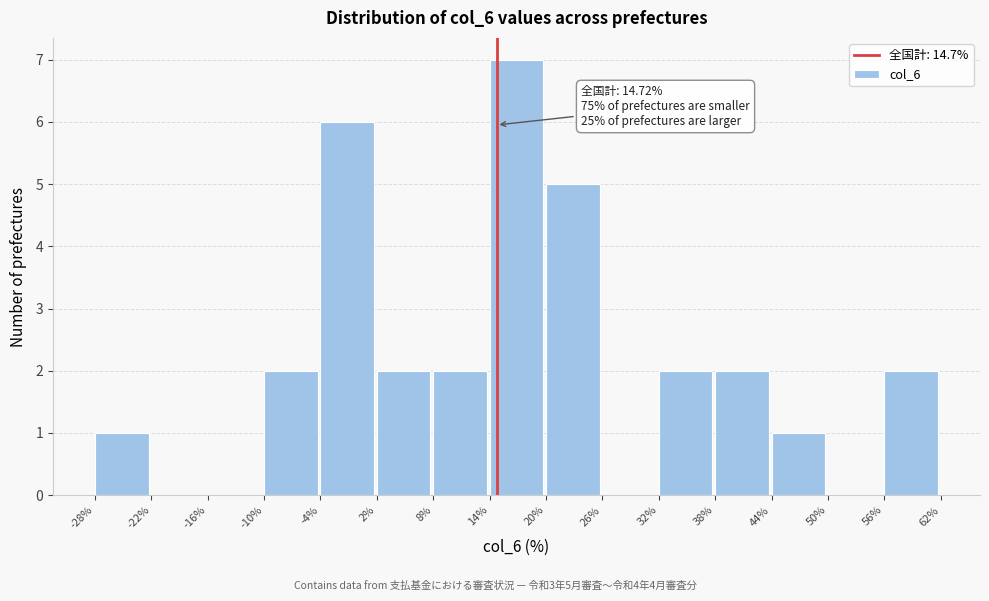

Over which range of the x-axis is the bar tallest?

14% to 20%